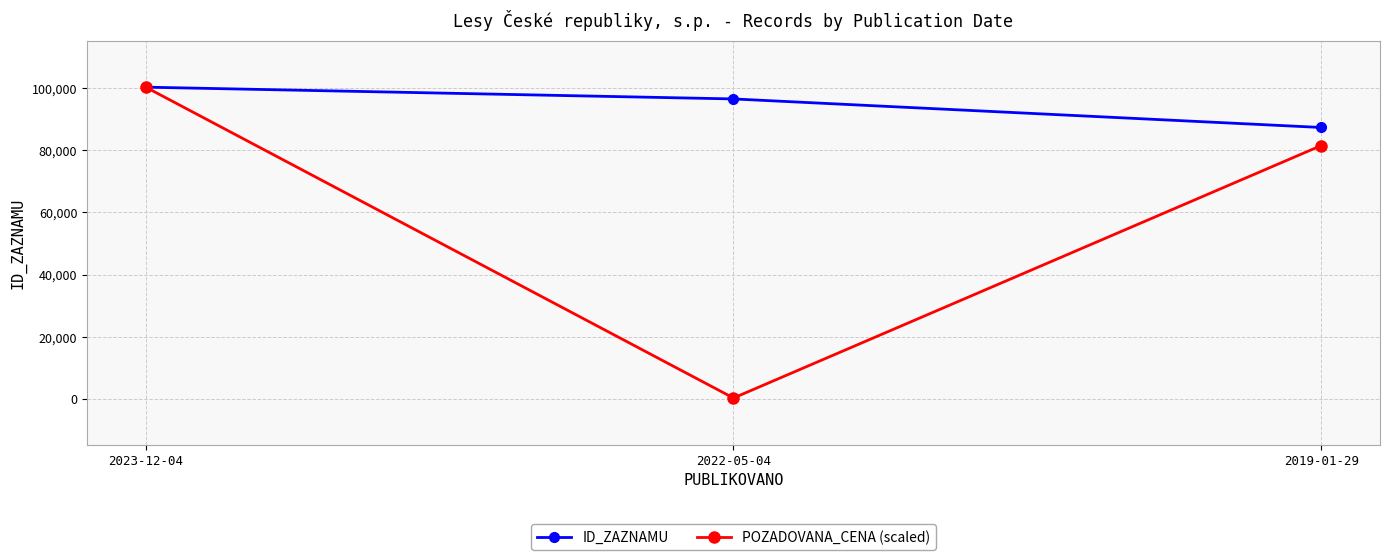

What is the spread (max minus min) of values at 2022-05-04?

96112.5